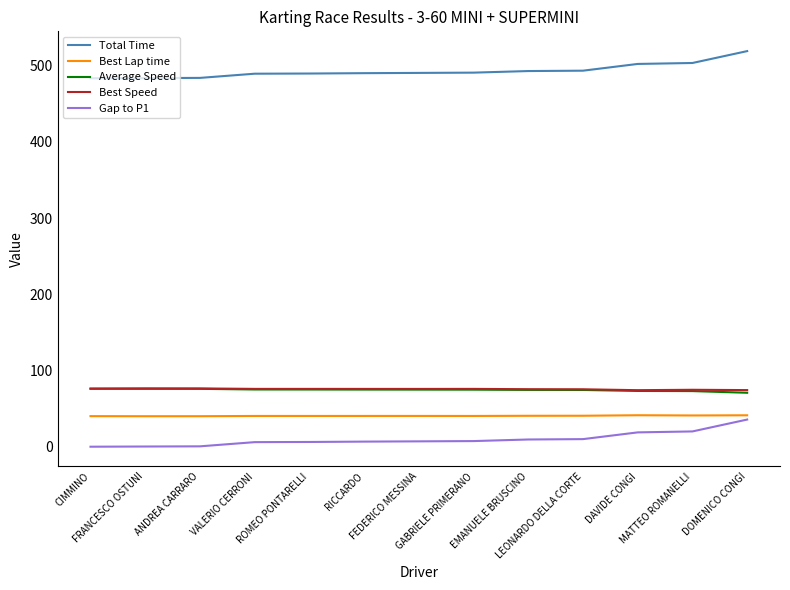

What is the greatest value displayed?

518.9